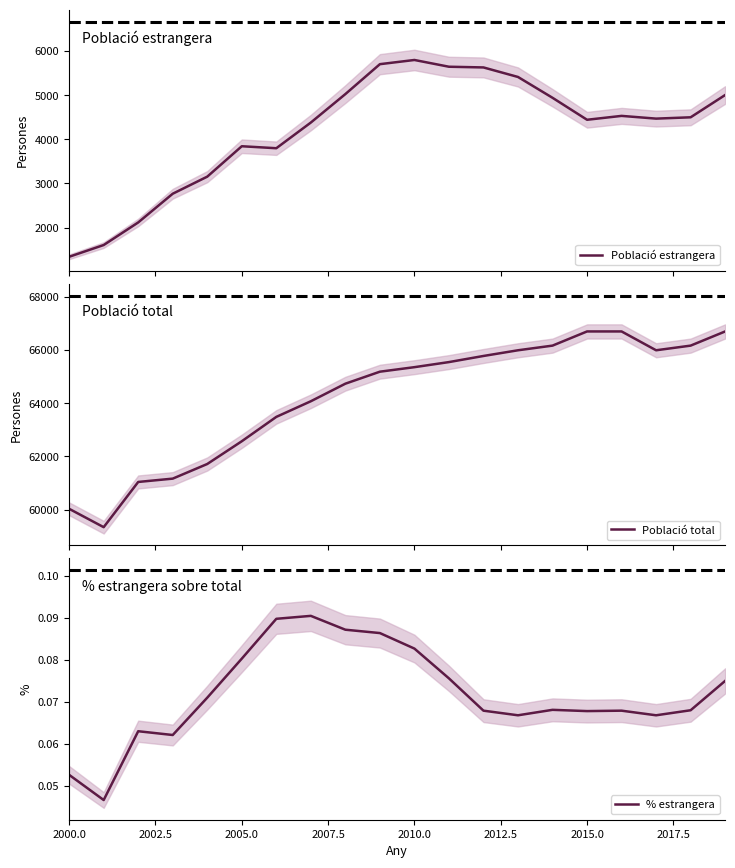

True or false: Població estrangera and Població total intersect in this chart.

False